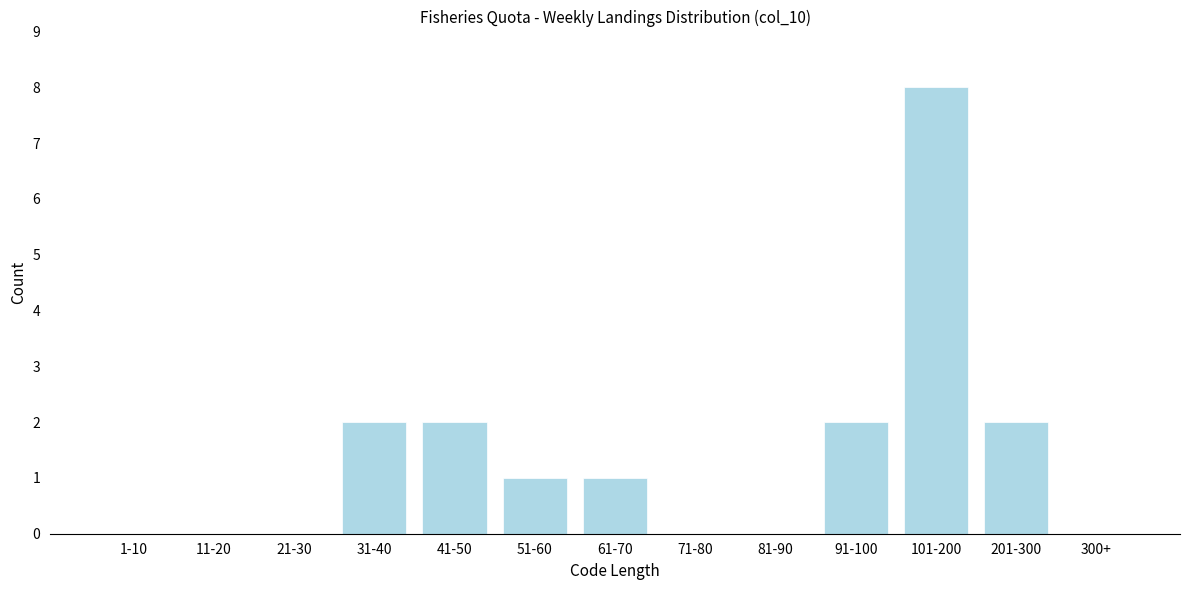

Reading right to left, transcribe all the data shown in this chart.

300+=0	201-300=2	101-200=8	91-100=2	81-90=0	71-80=0	61-70=1	51-60=1	41-50=2	31-40=2	21-30=0	11-20=0	1-10=0